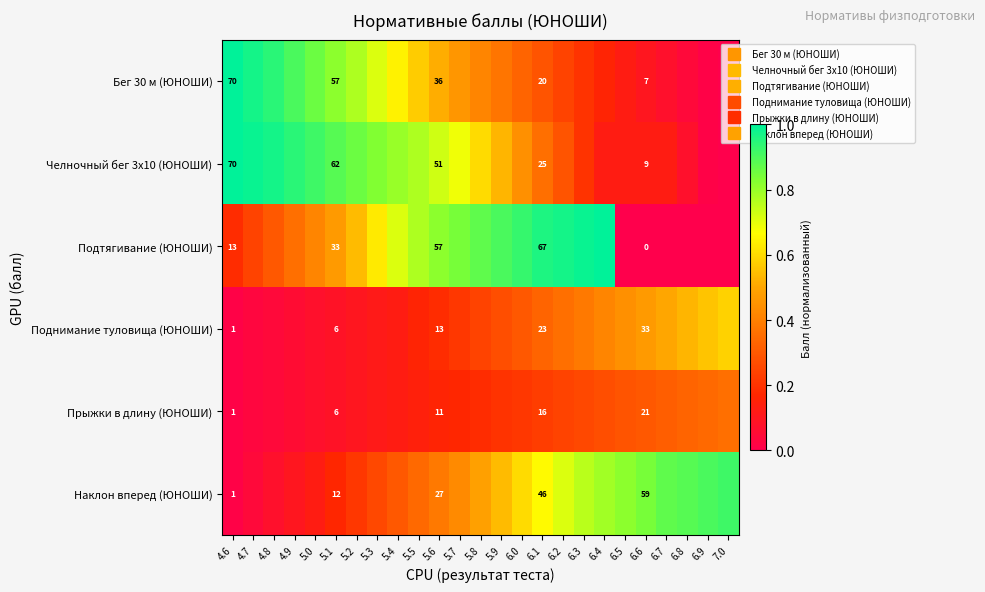

Which label corresponds to the largest value in the chart?

4.6